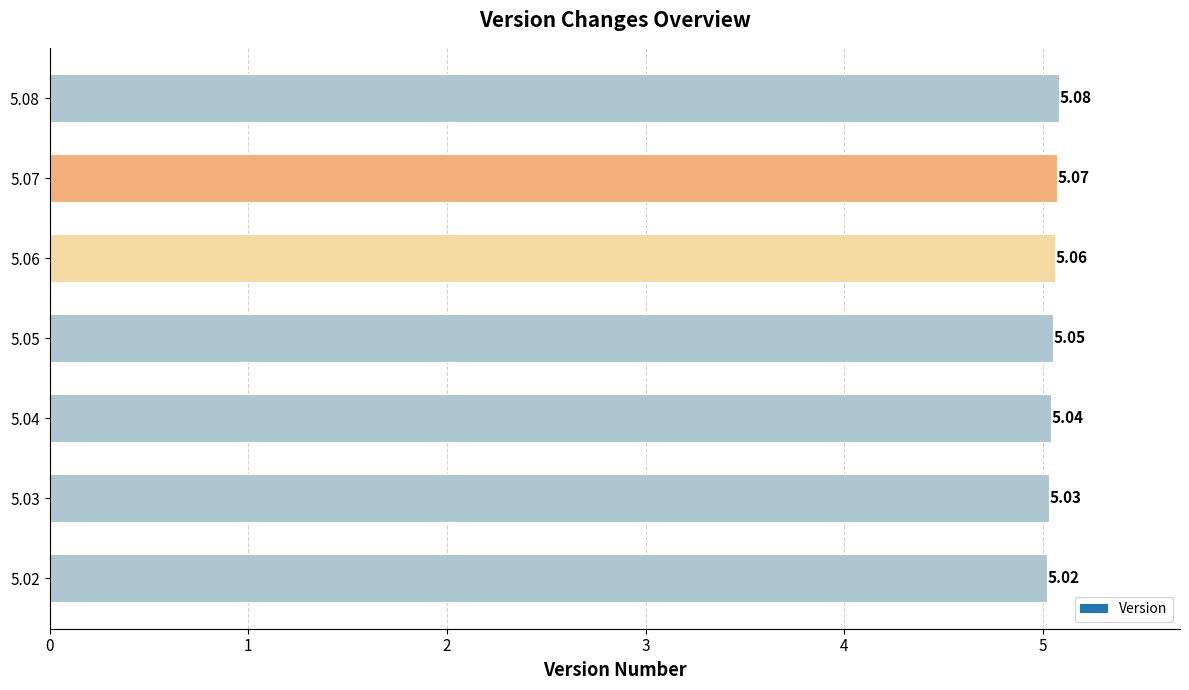

List the labels in order of value, smallest first.

5.02, 5.03, 5.04, 5.05, 5.06, 5.07, 5.08